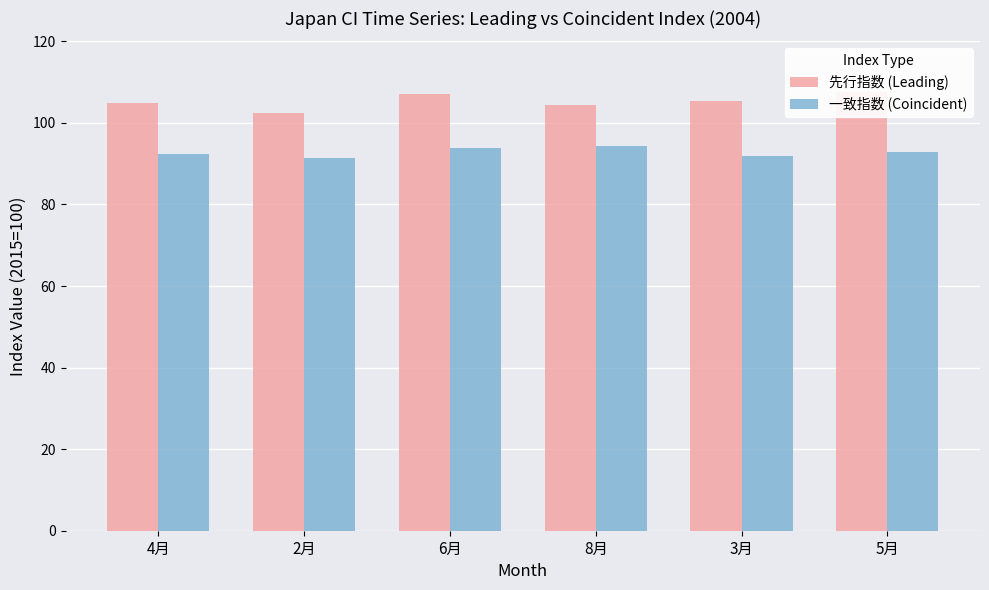

What are all the series names shown in the legend?

先行指数 (Leading), 一致指数 (Coincident)